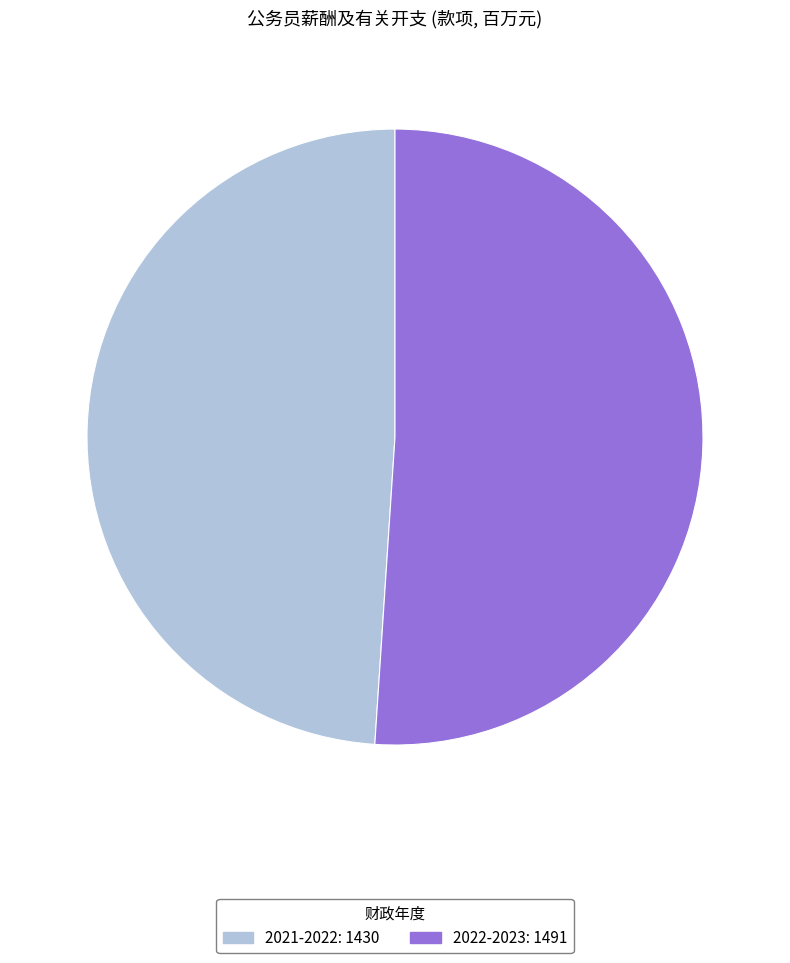

Is the sum of 2022-2023 and 2021-2022 greater than half?

Yes